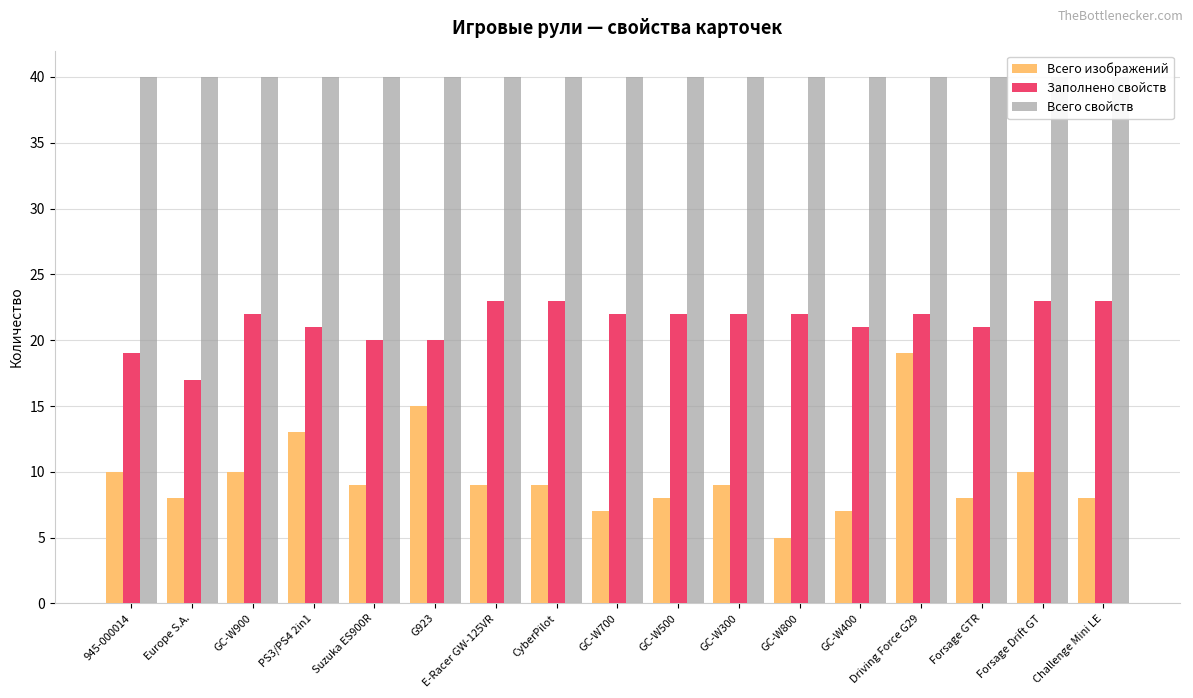

At GC-W400, list the series in order from largest to smallest.

Всего свойств, Заполнено свойств, Всего изображений